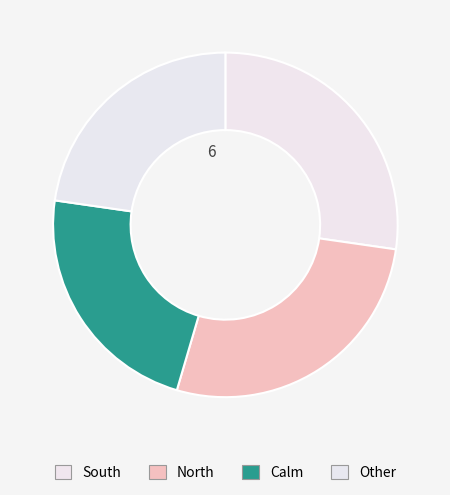

Count the number of slices in the pie.

4